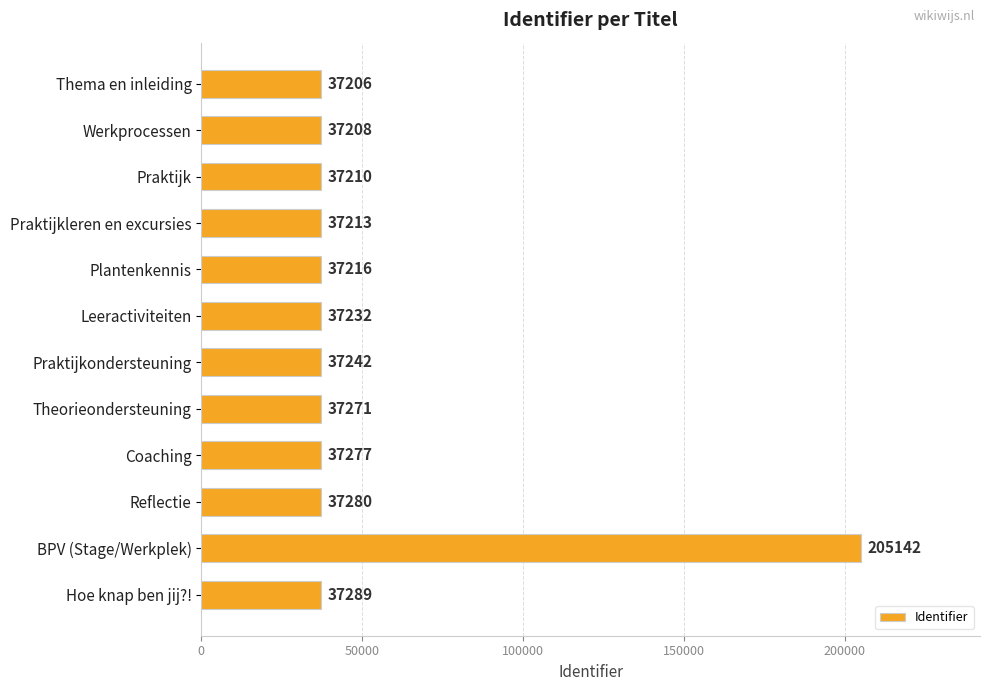

Reading top to bottom, extract all data points from this chart.

37206	37208	37210	37213	37216	37232	37242	37271	37277	37280	205142	37289